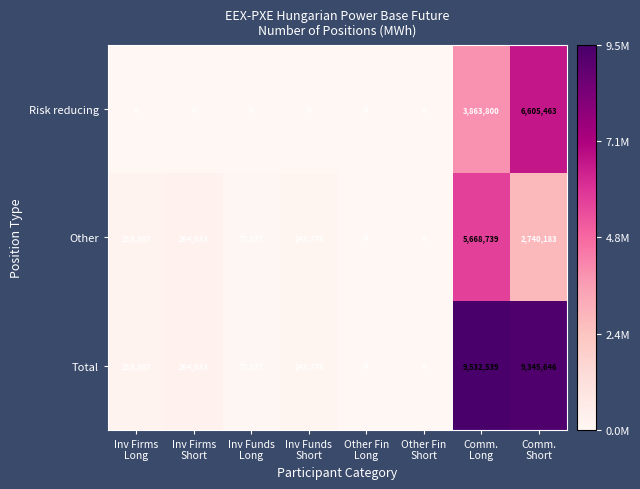

Which series has the largest total across all categories?

Total